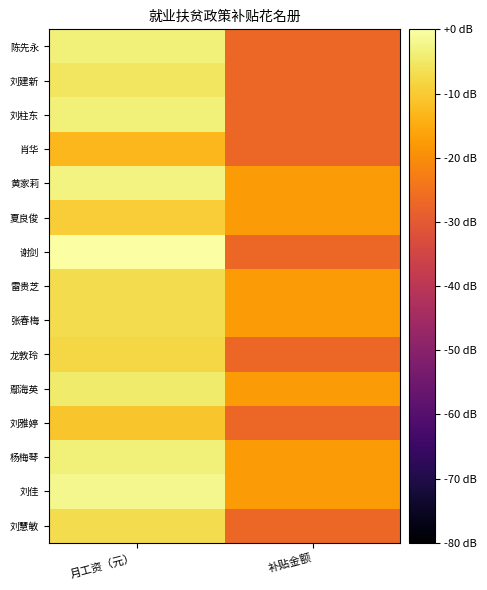

Rank the series by their maximum value, from lowest to highest.

肖华, 刘雅婷, 夏良俊, 龙敦玲, 雷贵芝, 张春梅, 刘慧敏, 刘建新, 鄢海英, 陈先永, 刘柱东, 杨梅琴, 黄家莉, 刘佳, 谢剑